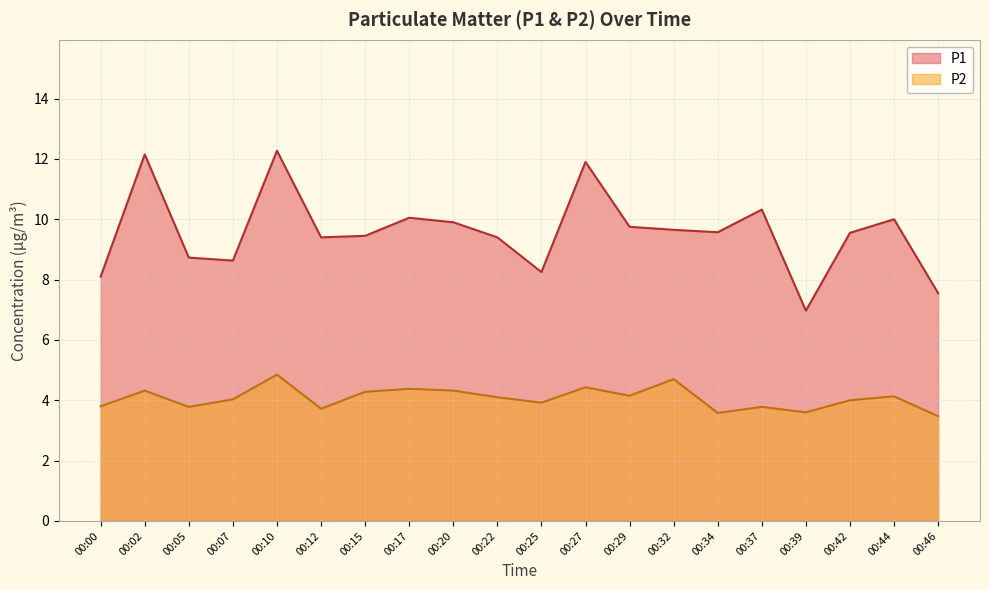

At which category is the sum across all series the highest?

00:10